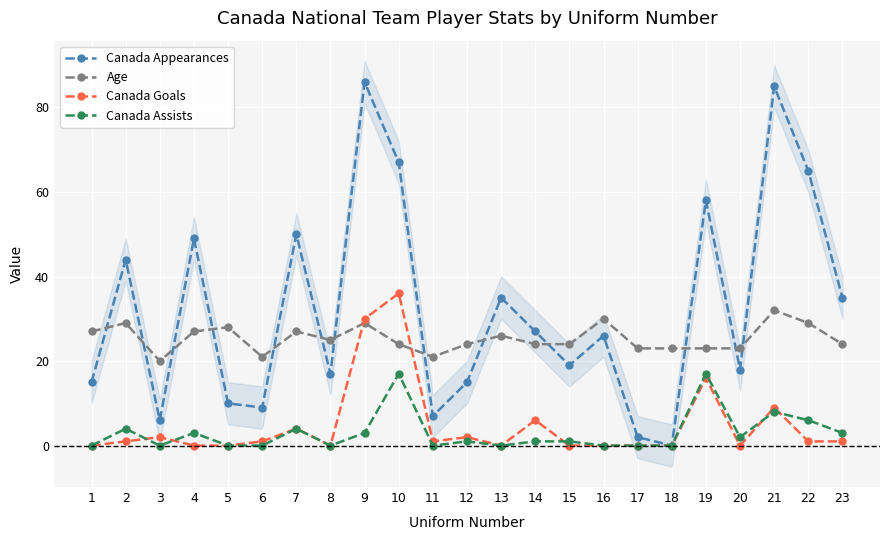

Is it true that Canada Appearances equals 24 at 23?

False